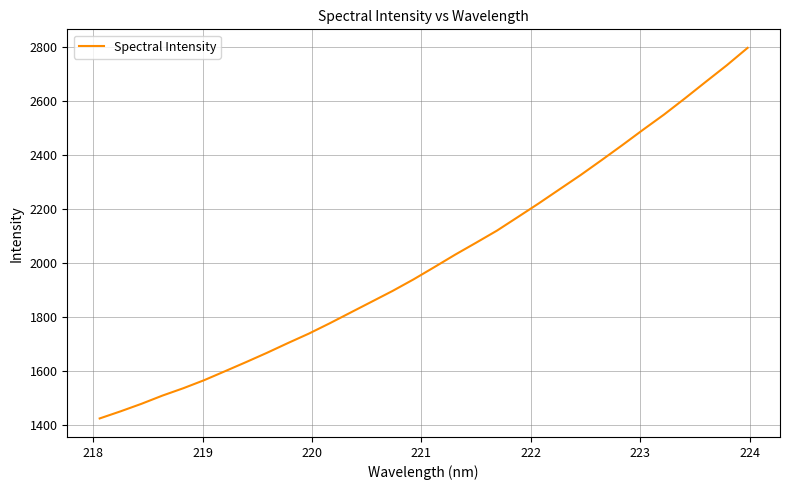

What is the difference between the maximum and minimum values?

1373.6